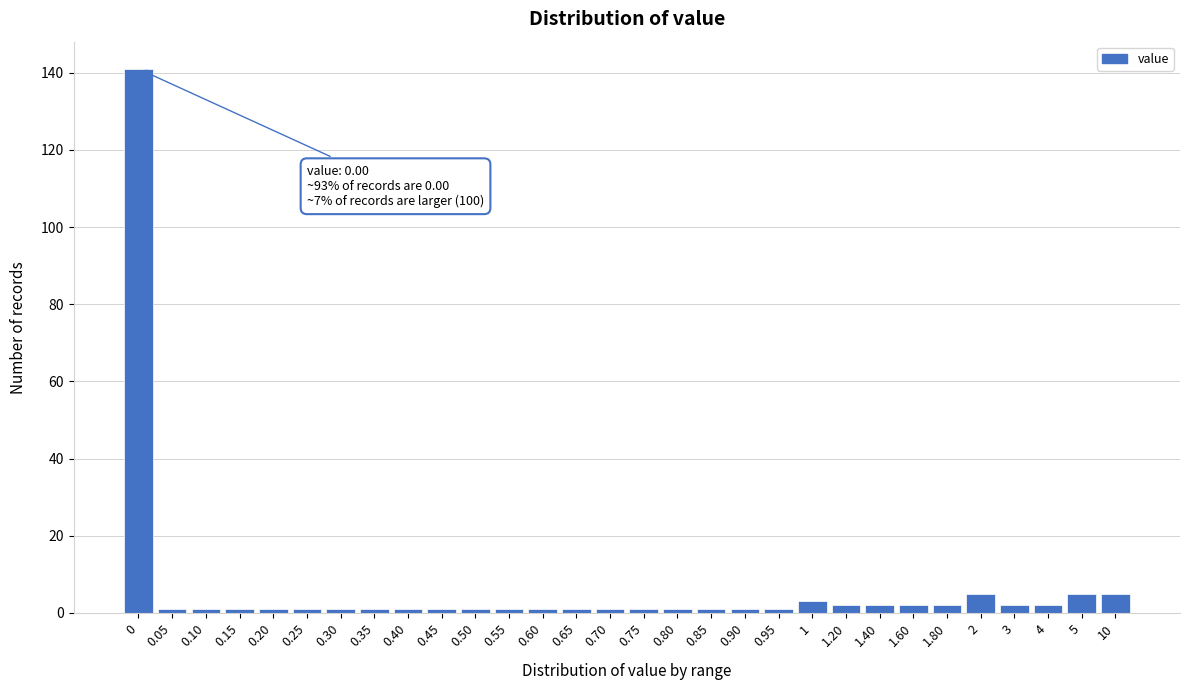

Reading left to right, what are all the values shown in this chart?

141	1	1	1	1	1	1	1	1	1	1	1	1	1	1	1	1	1	1	1	3	2	2	2	2	5	2	2	5	5